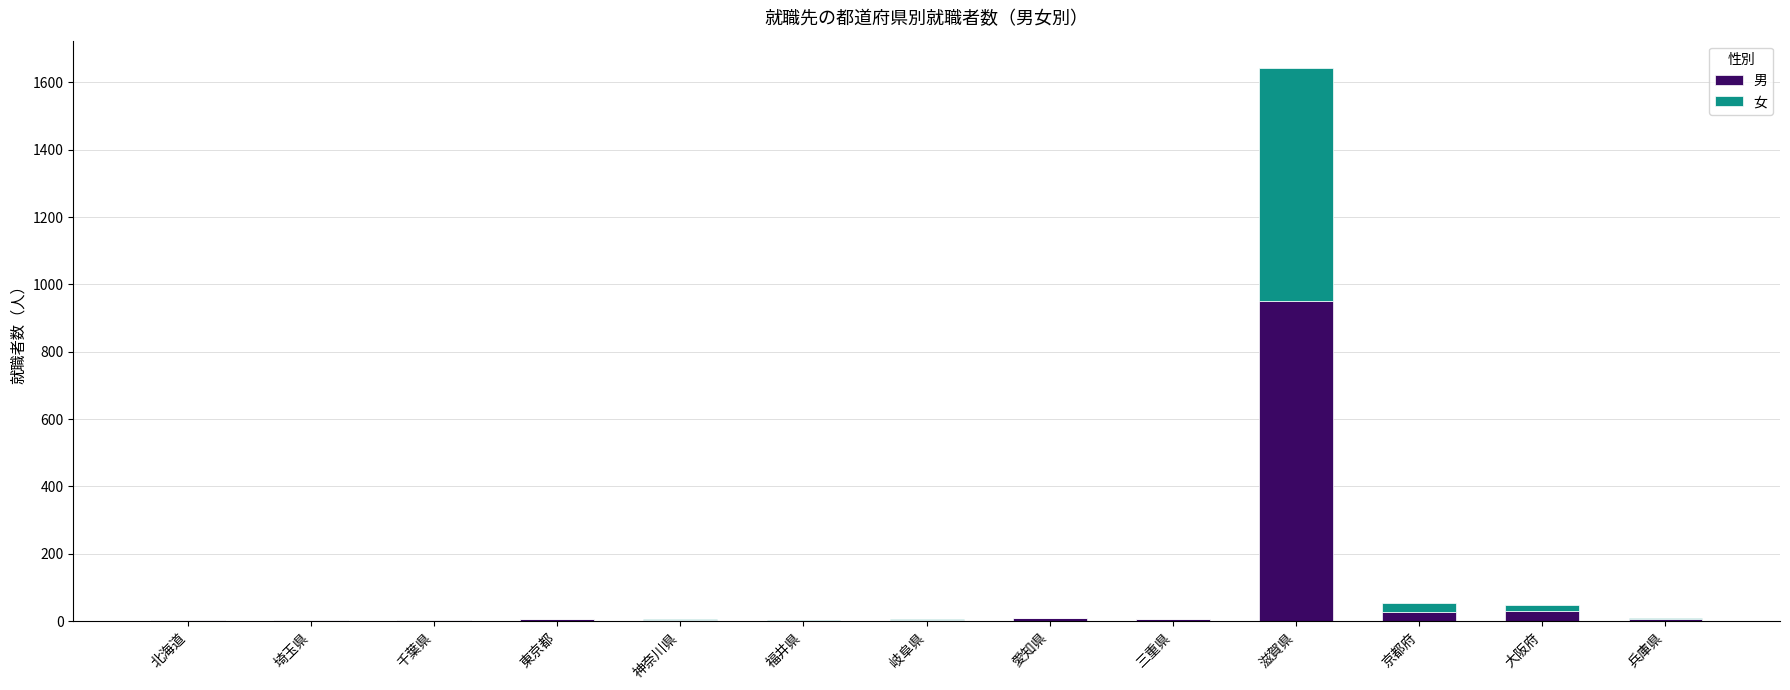

What is the sum of all 男 values?

1051